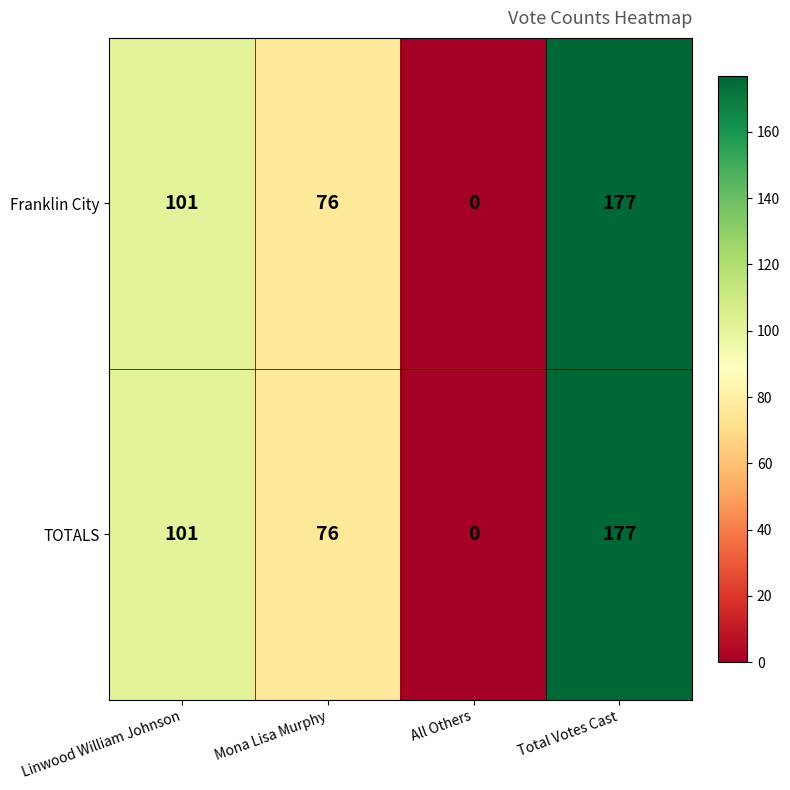

The value of TOTALS at Linwood William Johnson is 169. True or false?

False